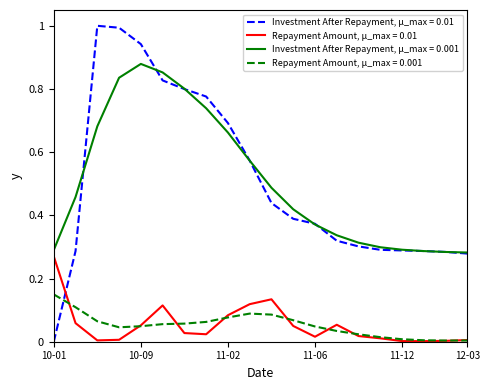

Which series has the largest range (max minus min)?

Investment After Repayment, μ_max = 0.01